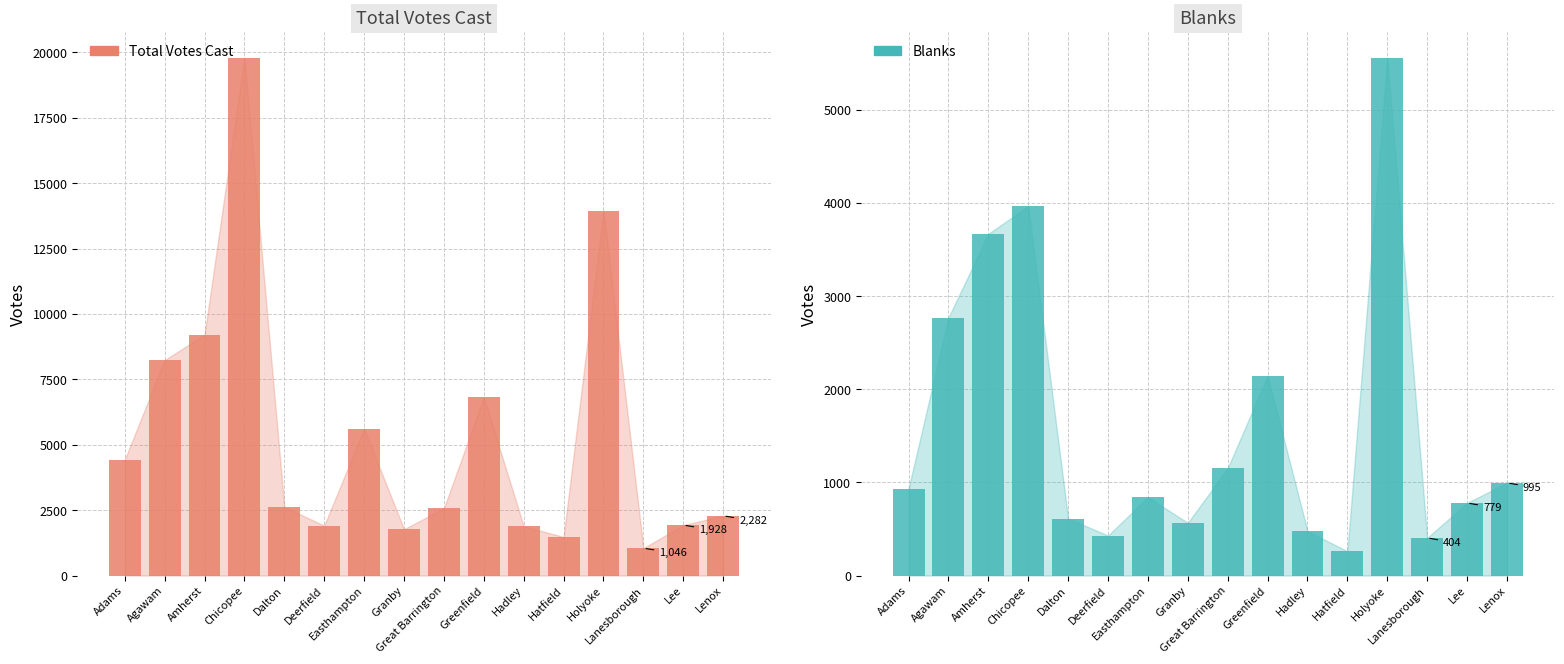

What is the difference between the maximum and second lowest values in the Blanks series?

5154